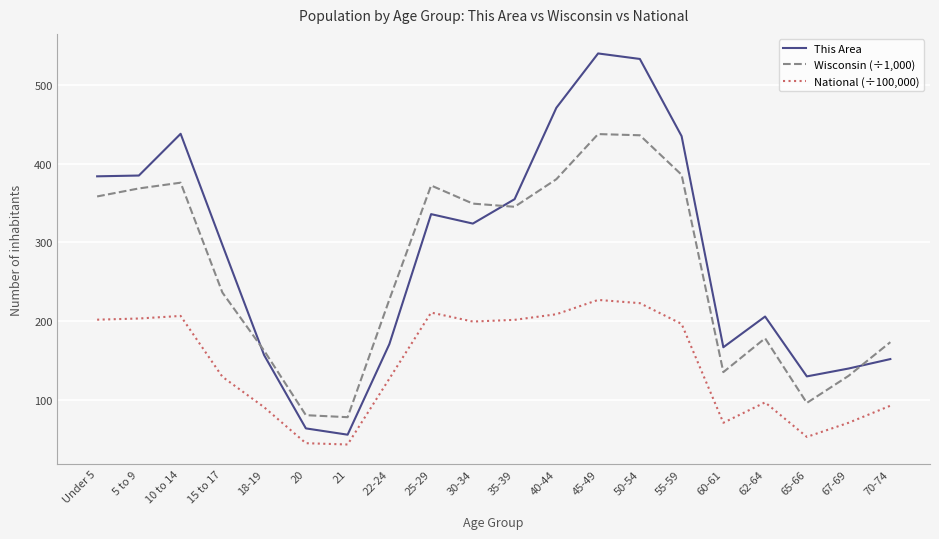

Is this an area chart (filled region under the line)?

No